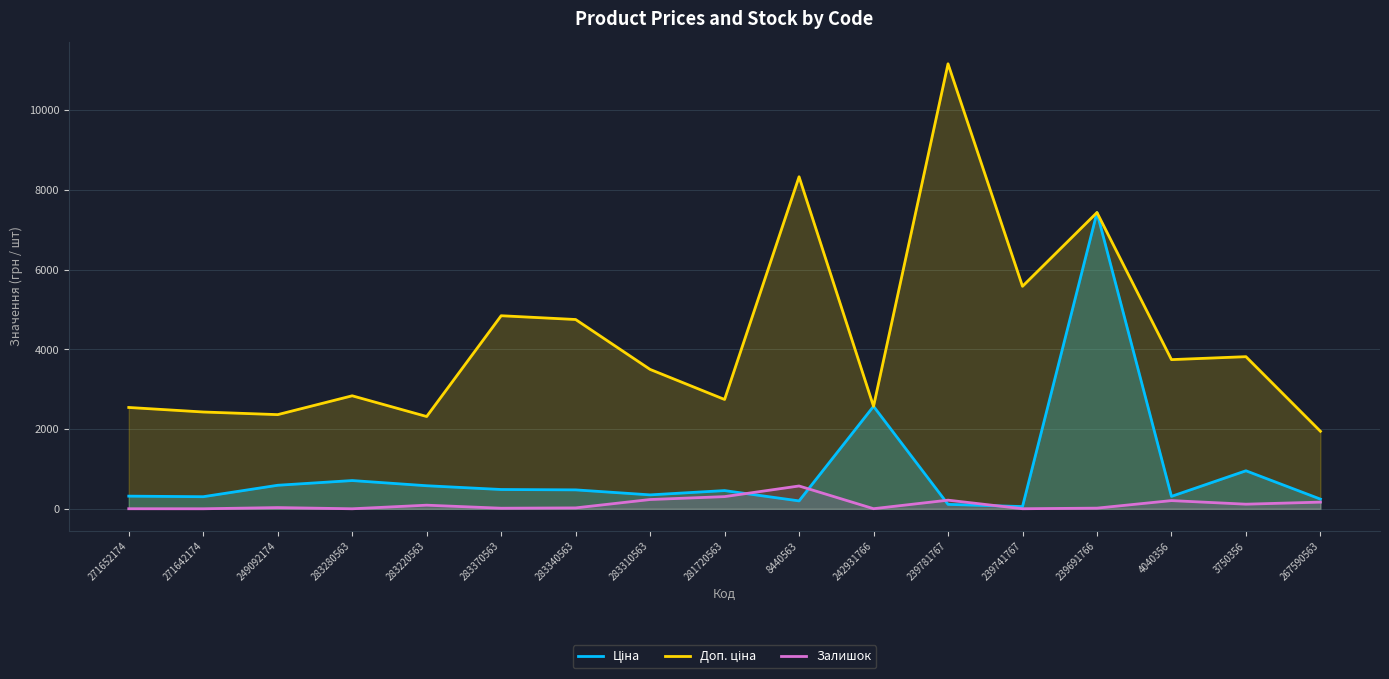

At which category is the sum across all series the highest?

239691766